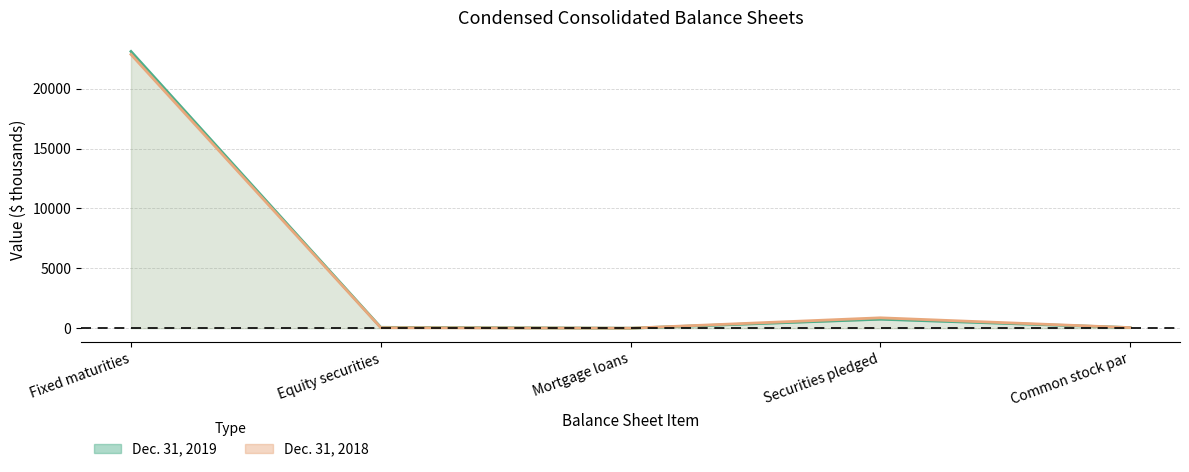

After their last crossing, which series has the higher values: Dec. 31, 2019 line or Dec. 31, 2018 line?

Dec. 31, 2018 line